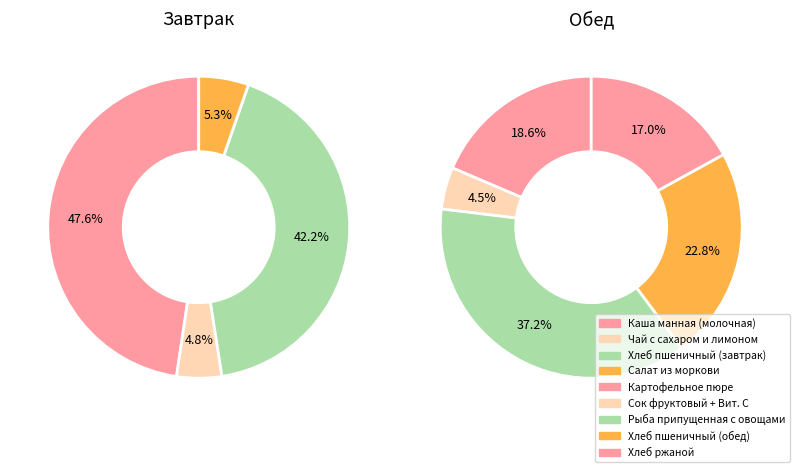

Is Салат из моркови the majority of the pie?

No